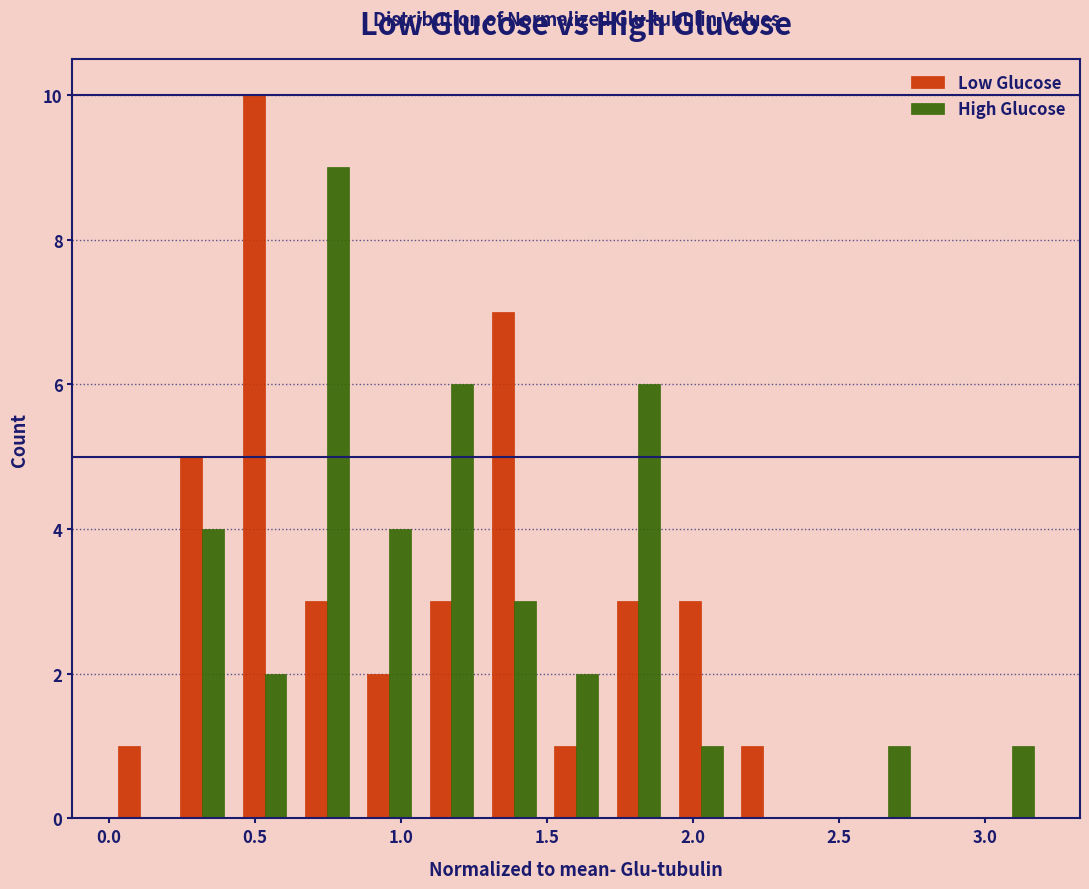

Reading left to right, list every range on the x-axis with the height of the bar of each series over it. Neither the bar edges nor the heights are printed on the chart, so give them approximately, as read against the axes.

0.00 to 0.20: Low Glucose=1	High Glucose=0
0.20 to 0.45: Low Glucose=5	High Glucose=4
0.45 to 0.65: Low Glucose=10	High Glucose=2
0.65 to 0.85: Low Glucose=3	High Glucose=9
0.85 to 1.05: Low Glucose=2	High Glucose=4
1.05 to 1.30: Low Glucose=3	High Glucose=6
1.30 to 1.50: Low Glucose=7	High Glucose=3
1.50 to 1.70: Low Glucose=1	High Glucose=2
1.70 to 1.90: Low Glucose=3	High Glucose=6
1.90 to 2.15: Low Glucose=3	High Glucose=1
2.15 to 2.35: Low Glucose=1	High Glucose=0
2.35 to 2.55: Low Glucose=0	High Glucose=0
2.55 to 2.75: Low Glucose=0	High Glucose=1
2.75 to 3.00: Low Glucose=0	High Glucose=0
3.00 to 3.20: Low Glucose=0	High Glucose=1